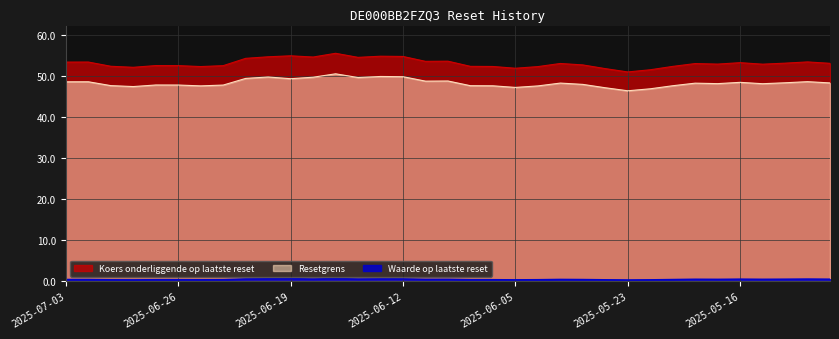

List the labels in order of Koers onderliggende op laatste reset value, smallest first.

2025-05-23, 2025-05-22, 2025-05-26, 2025-06-05, 2025-06-30, 2025-06-04, 2025-06-25, 2025-06-06, 2025-05-21, 2025-06-09, 2025-07-01, 2025-06-24, 2025-06-26, 2025-06-27, 2025-06-02, 2025-05-15, 2025-05-19, 2025-05-20, 2025-06-03, 2025-05-12, 2025-05-14, 2025-05-16, 2025-07-03, 2025-07-02, 2025-05-13, 2025-06-11, 2025-06-10, 2025-06-23, 2025-06-16, 2025-06-18, 2025-06-20, 2025-06-12, 2025-06-13, 2025-06-19, 2025-06-17